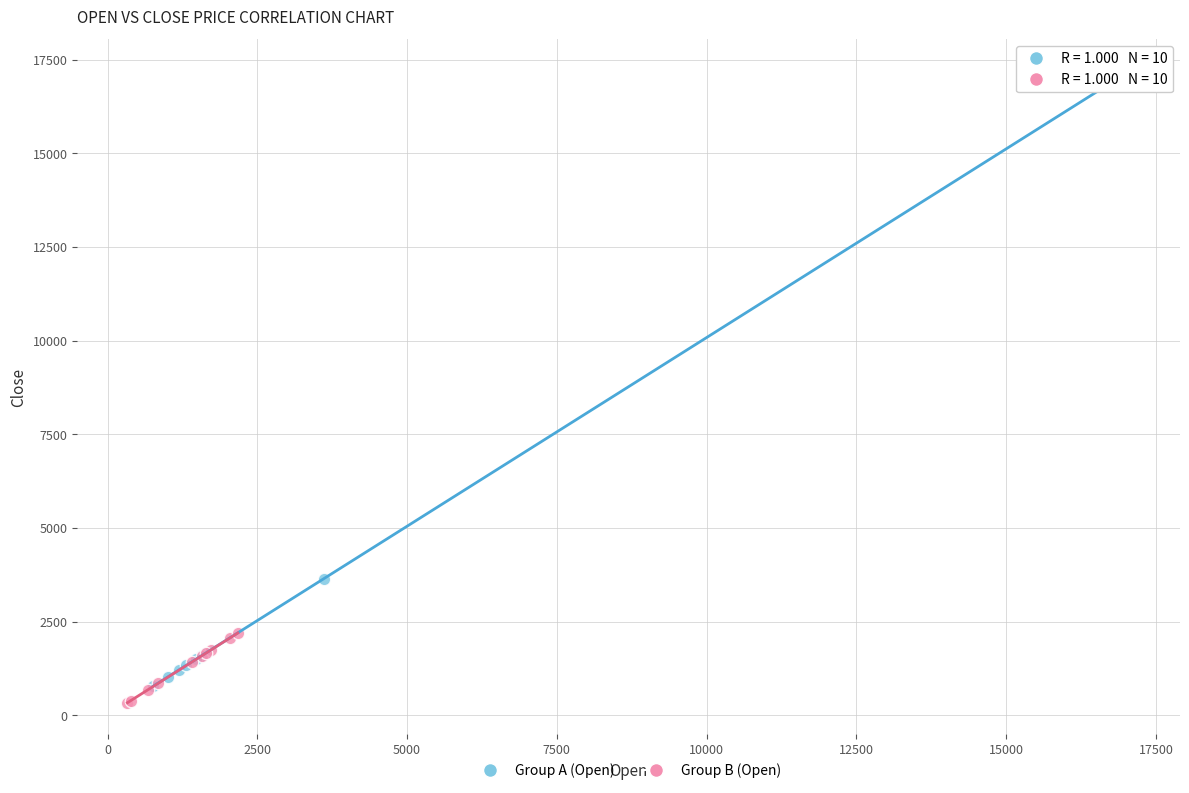

What are all the series names shown in the legend?

Group A (Open), Group B (Open)